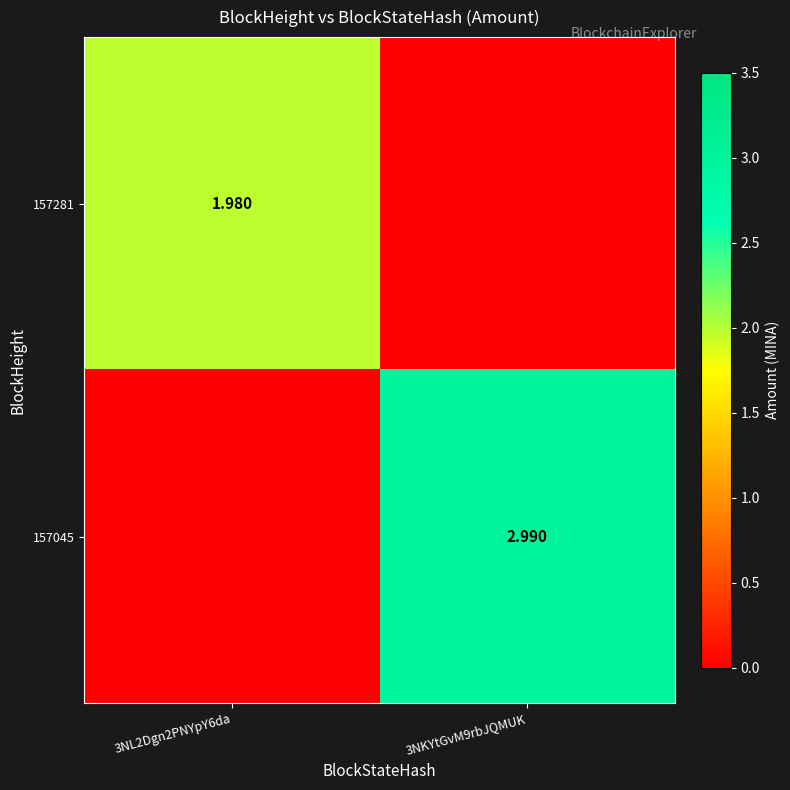

What is the sum of the 157045 values at 3NL2Dgn2PNYpY6da and 3NKYtGvM9rbJQMUK?

3.0